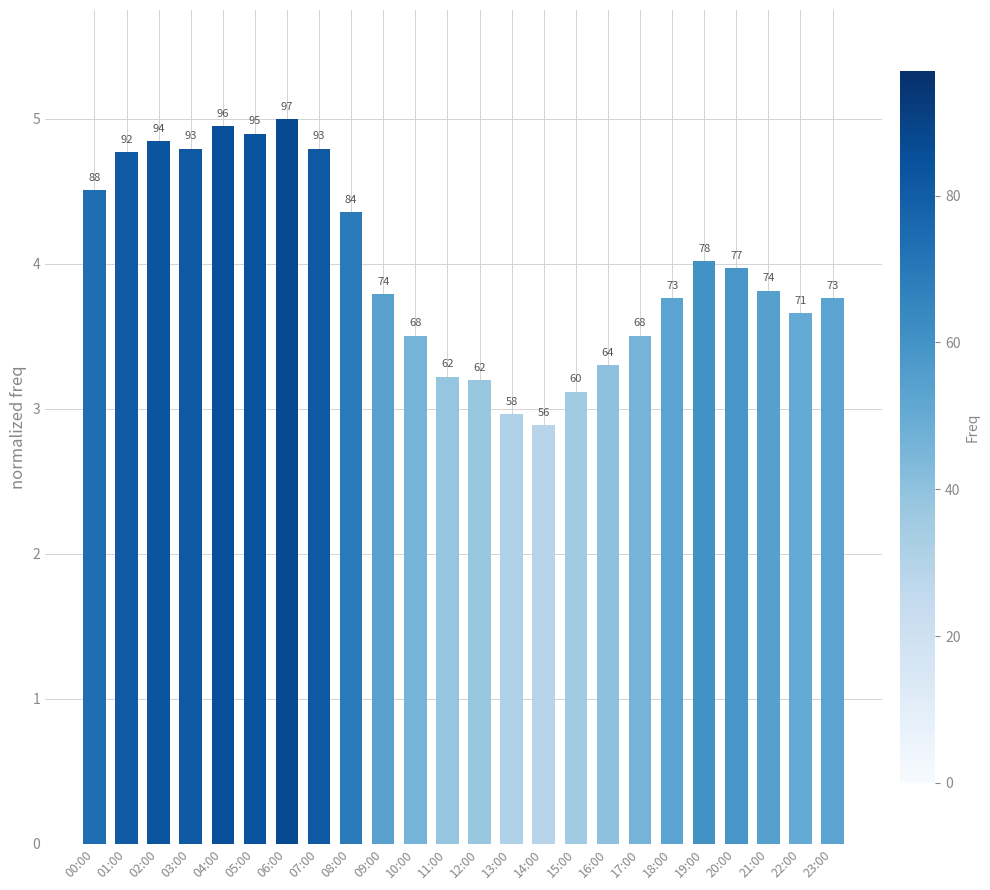

What is the maximum value shown in the chart?

5.0